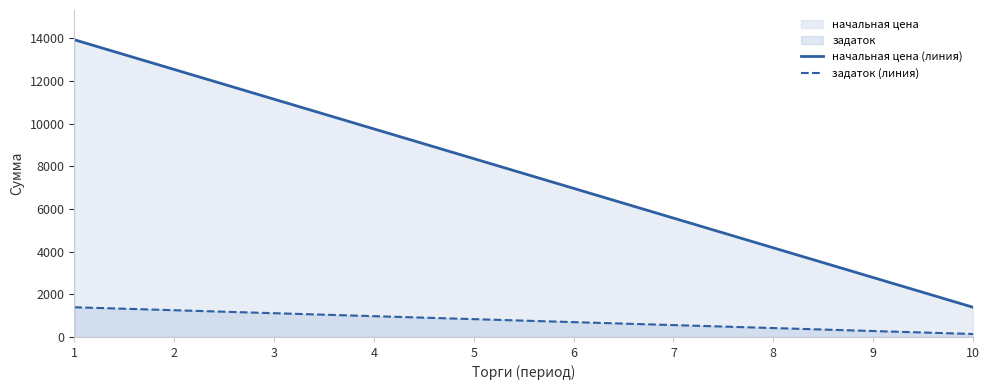

Which has a higher value, 9 or 6?

6